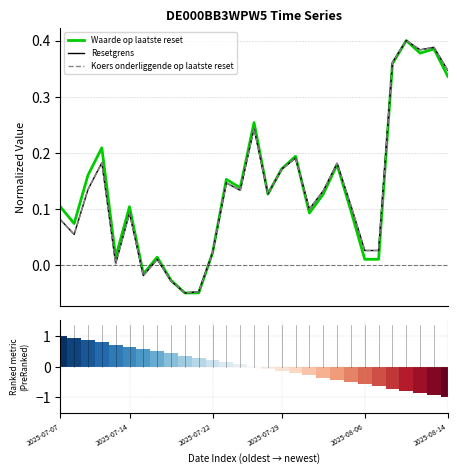

Which category has the highest value in the Resetgrens series?

25